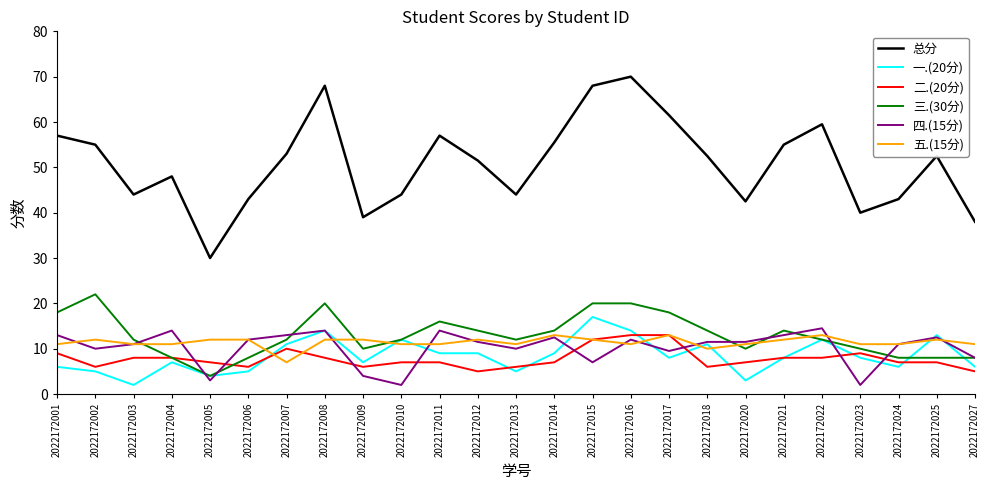

True or false: 四.(15分) has more than 1 points higher than both neighbors.

True